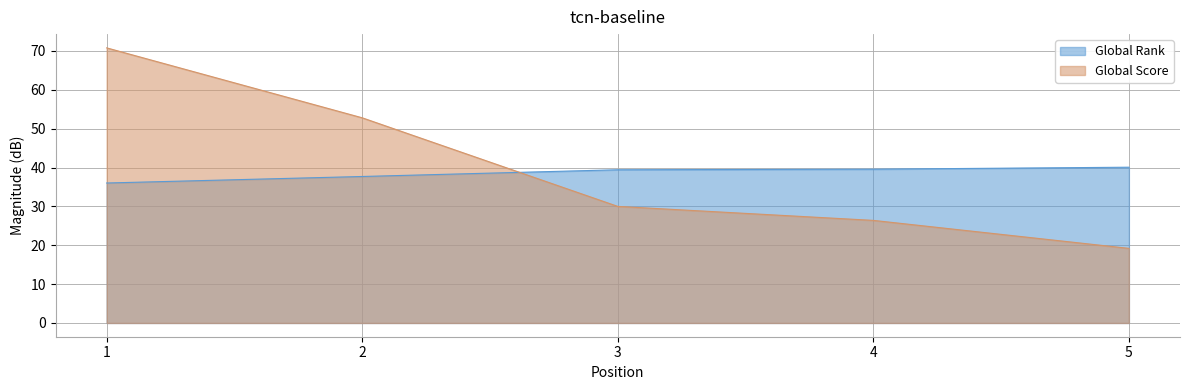

The value of Global Score at 3 is 44.2. True or false?

False